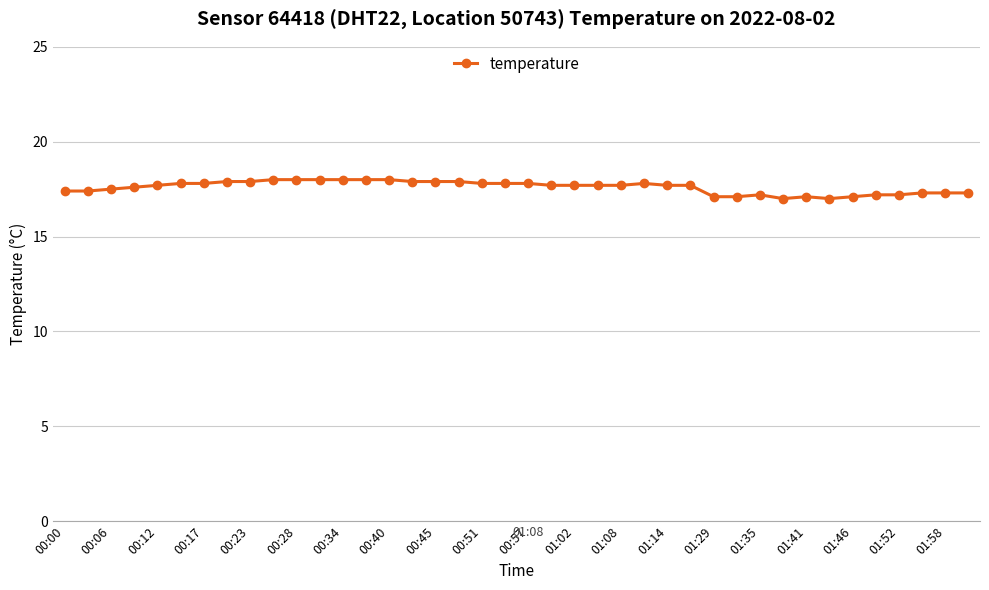

What is the difference between the maximum and minimum values?

1.0